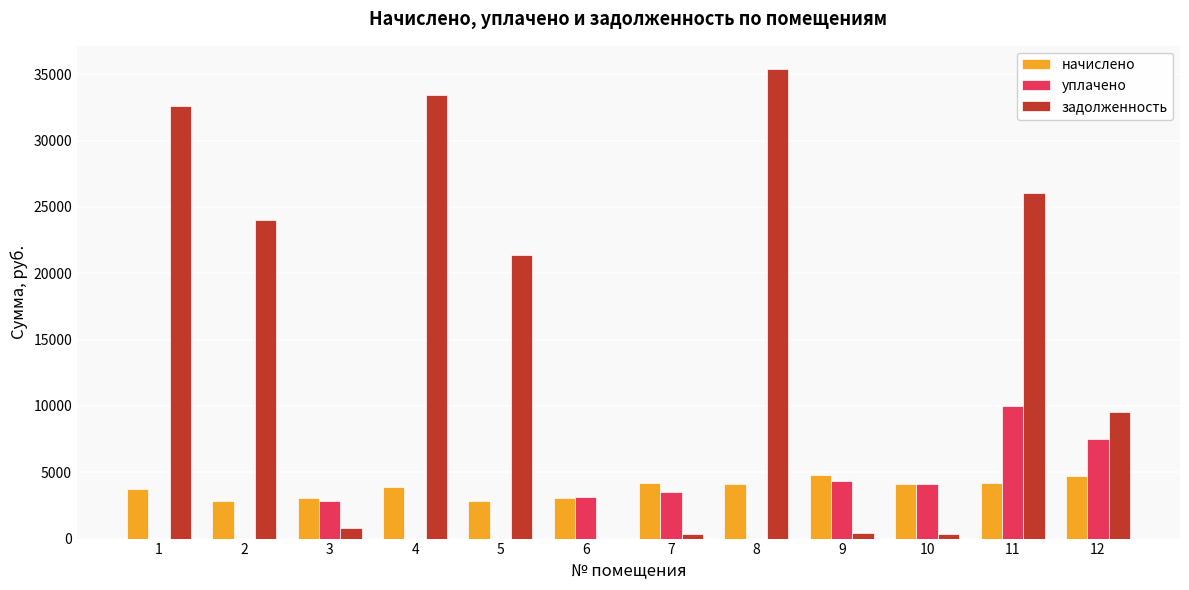

What is the total value across all series at 6?

6203.8